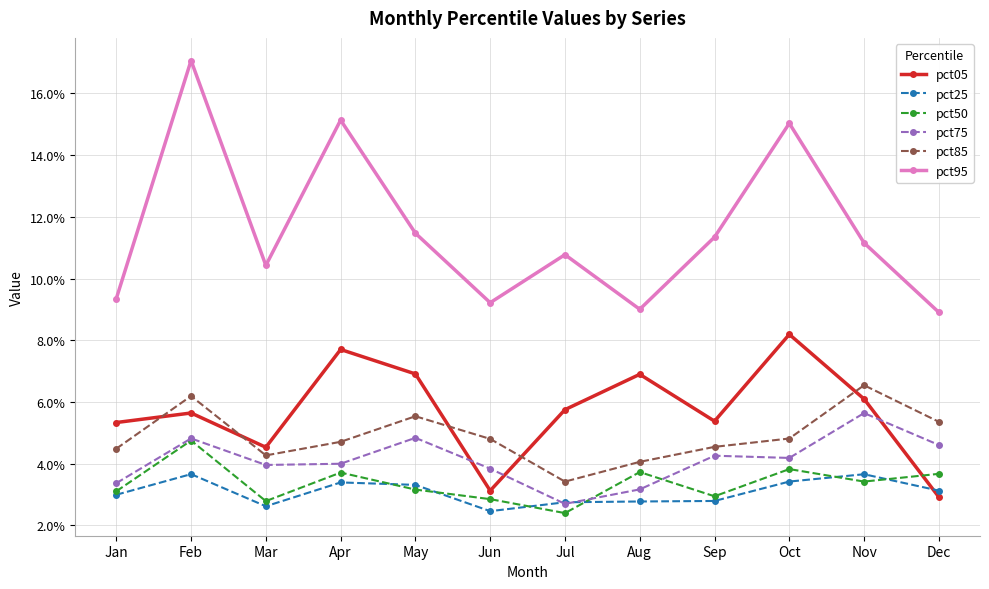

At which label does pct25 reach its peak?

Feb